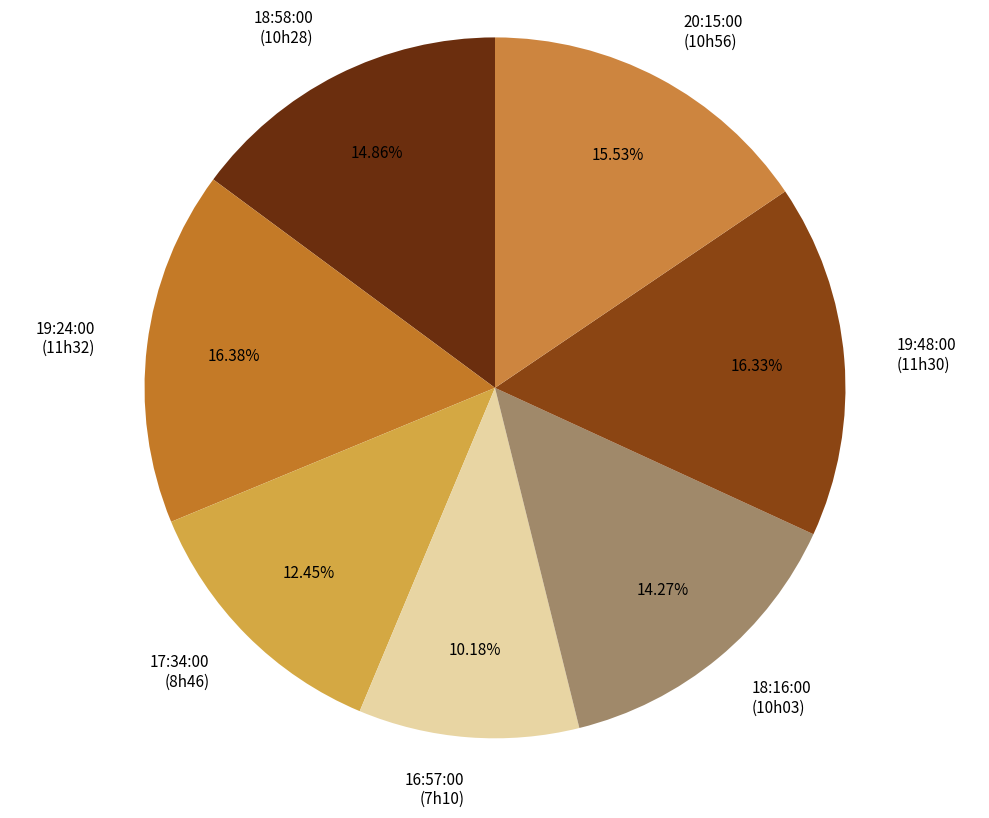

Count the number of slices in the pie.

7